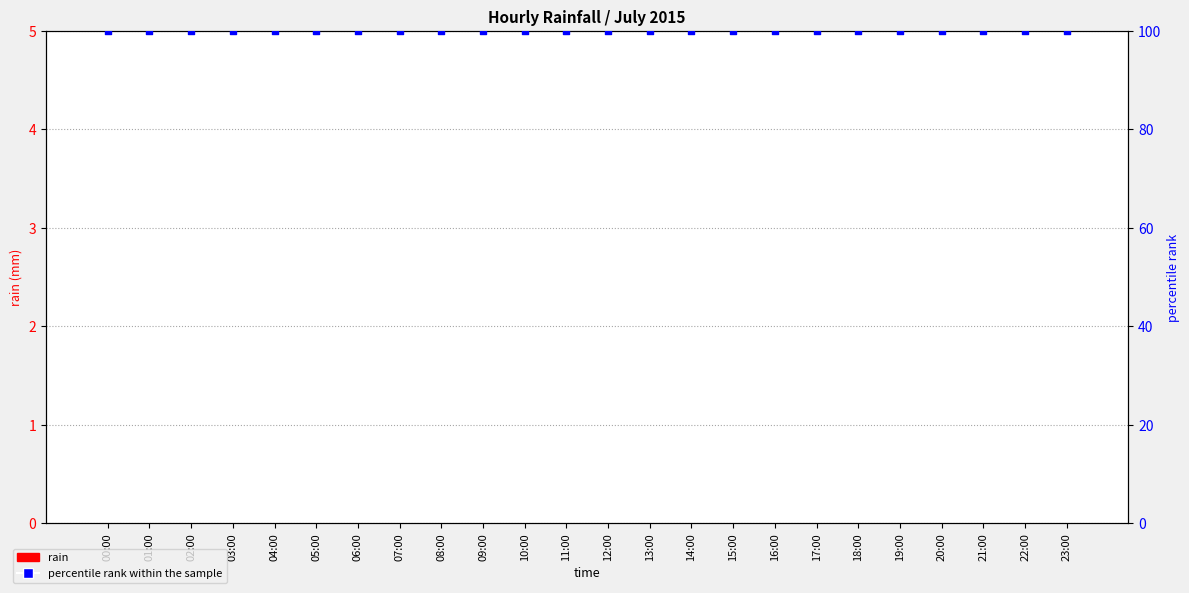

At how many categories does at least one series exceed 29?

24